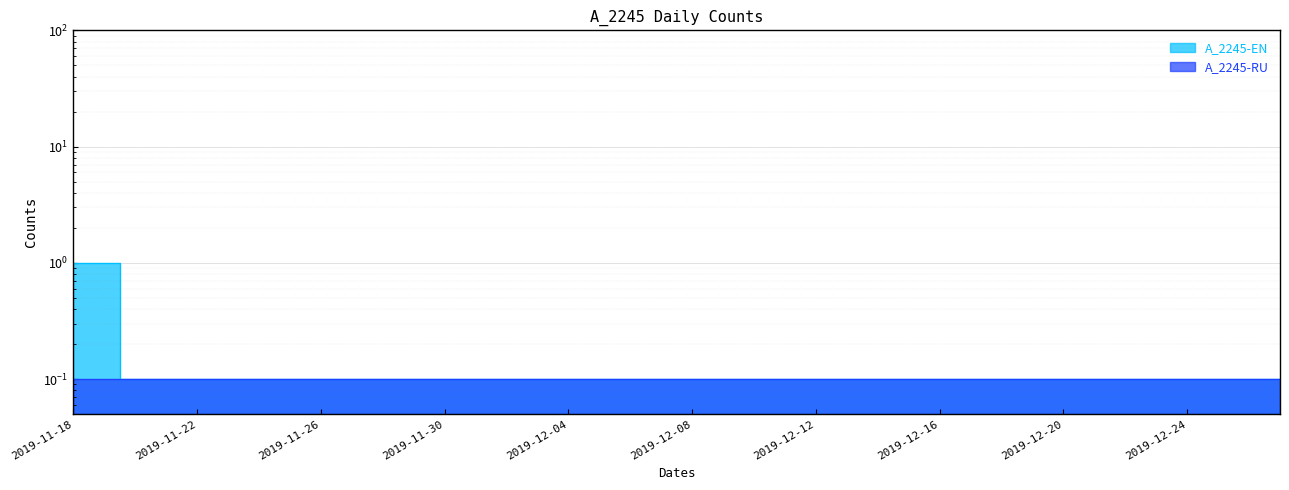

What position from the left is 2019-11-18?

1